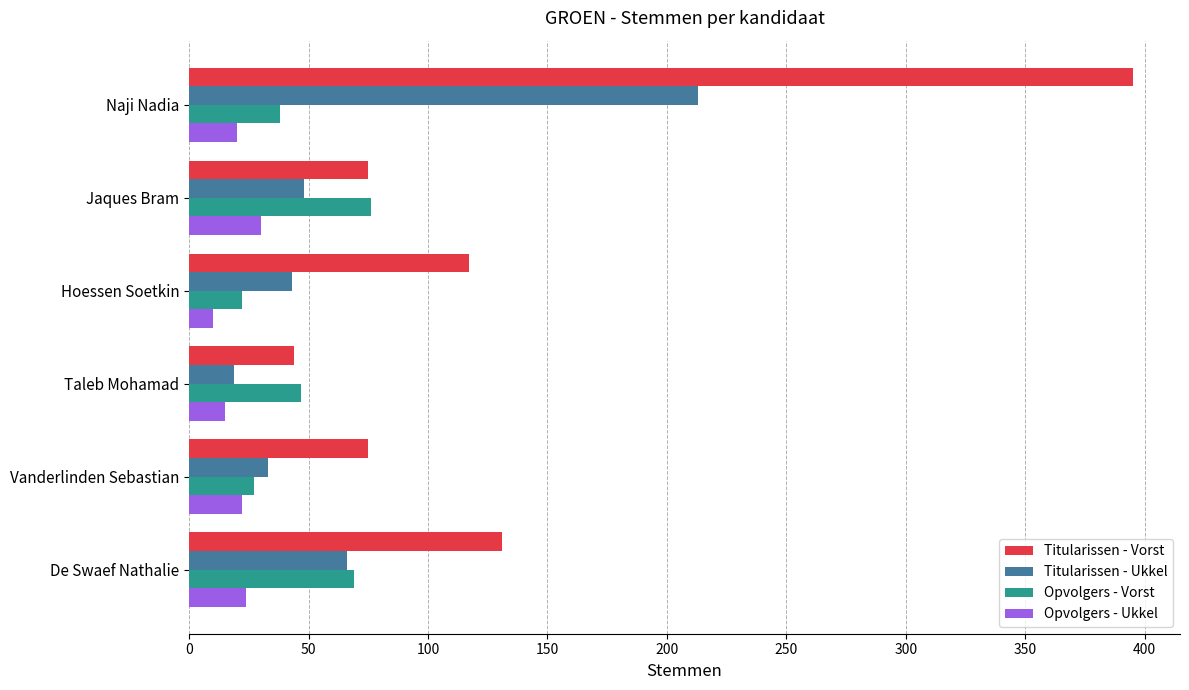

What is the difference between the Opvolgers - Vorst values at Taleb Mohamad and De Swaef Nathalie?

22